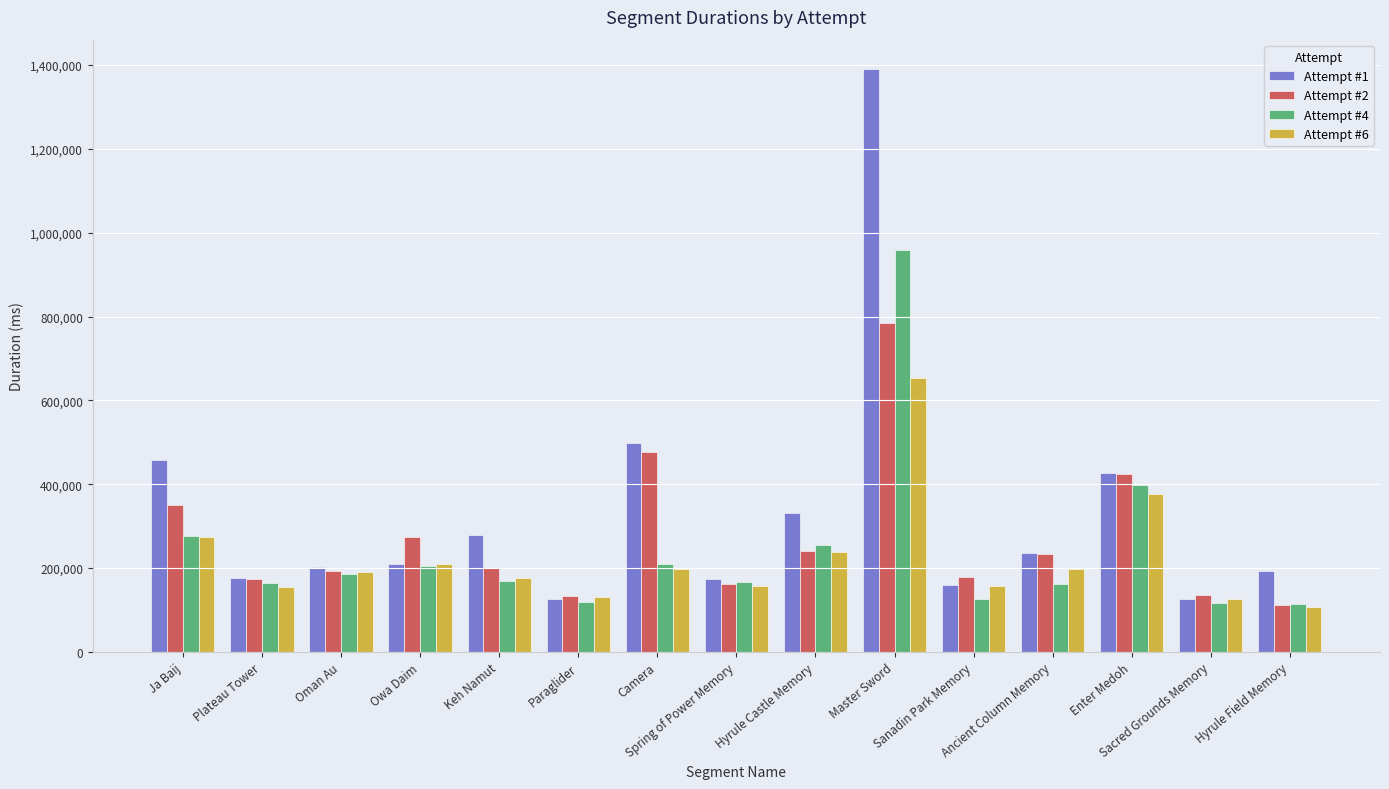

What is the approximate value of Attempt #6 at Owa Daim?

209396